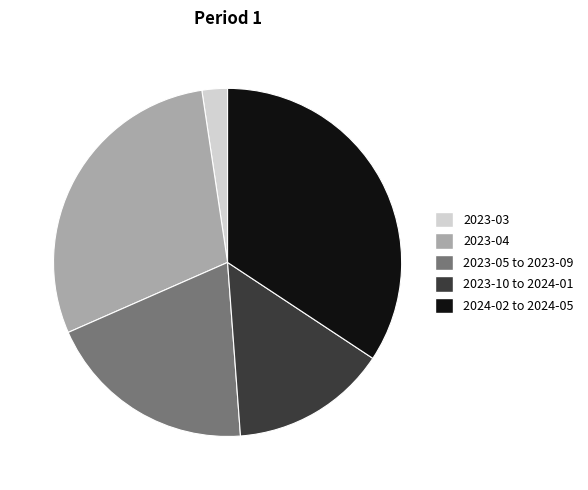

Which category has the biggest portion of the pie?

2024-02 to 2024-05